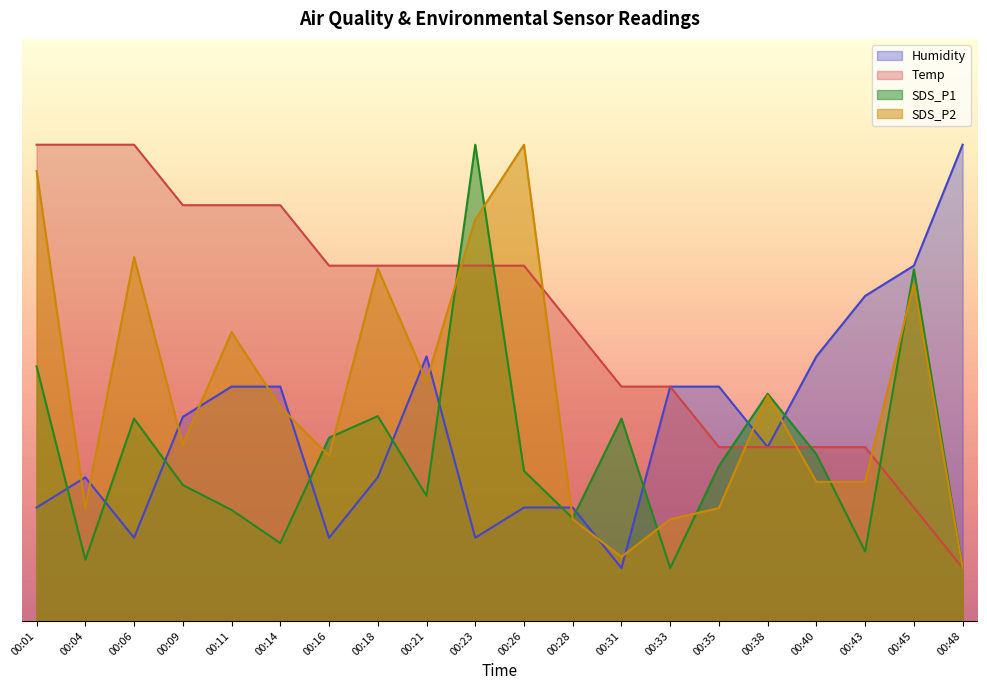

Where do Temp and Humidity first cross each other?

00:33 and 00:35